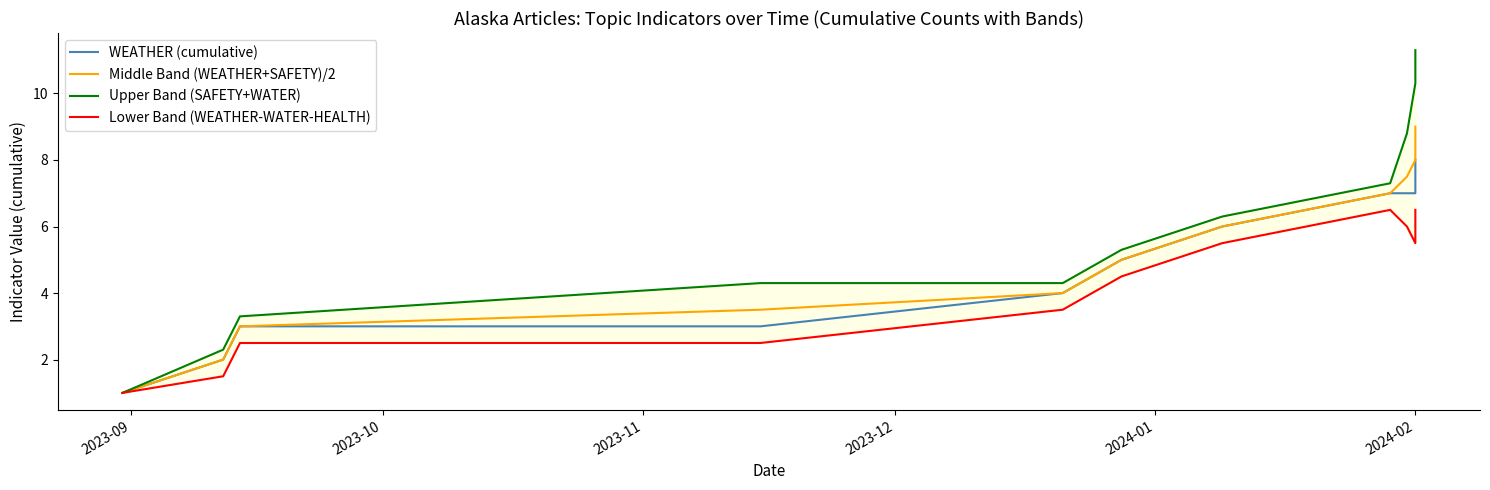

How many lines are shown in the chart?

4